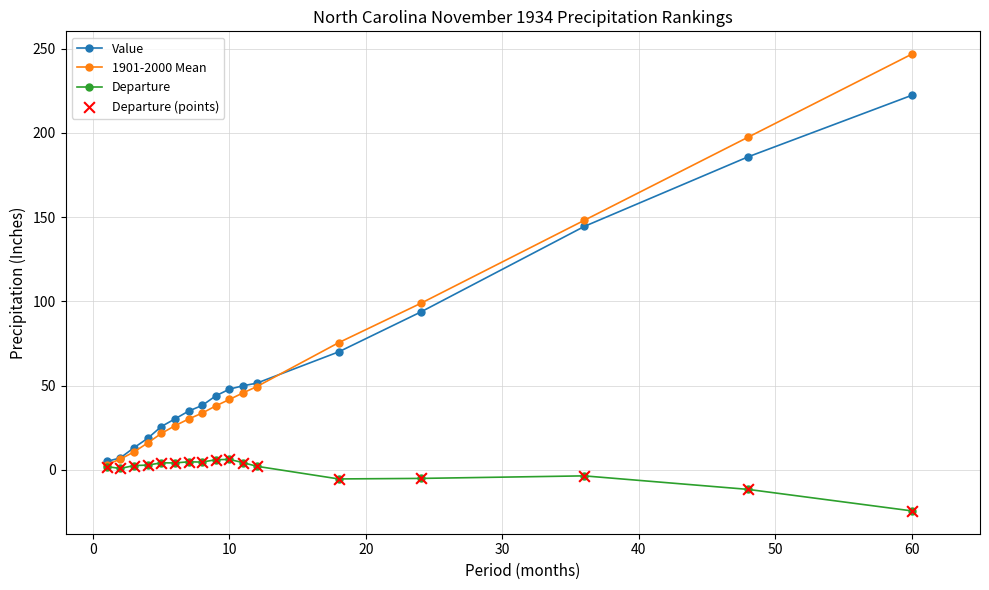

Which series has the largest range (max minus min)?

1901-2000 Mean